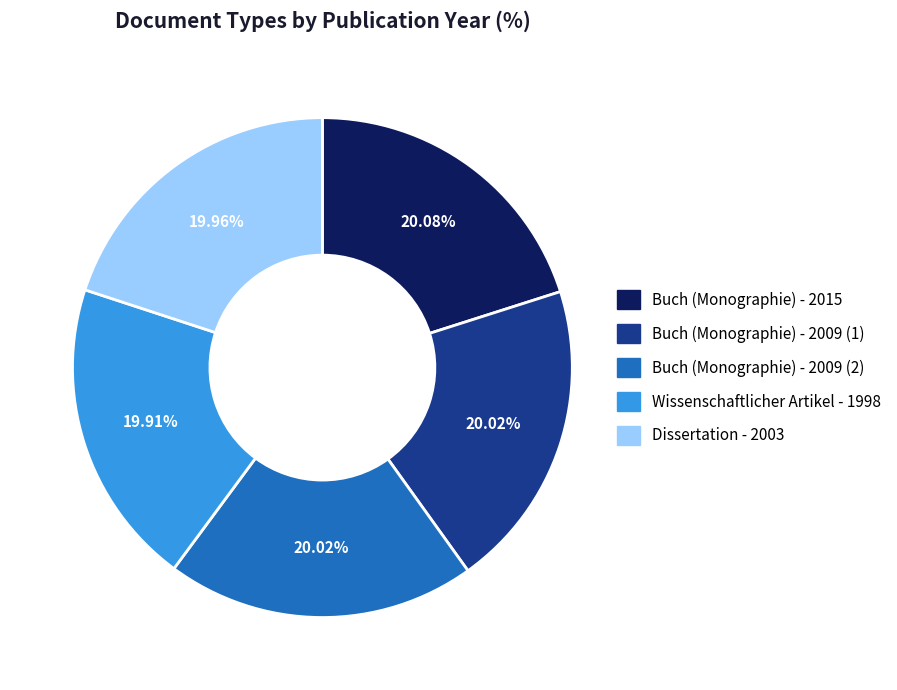

What is the total percentage of Buch (Monographie) - 2015 and Dissertation - 2003?

40.0%